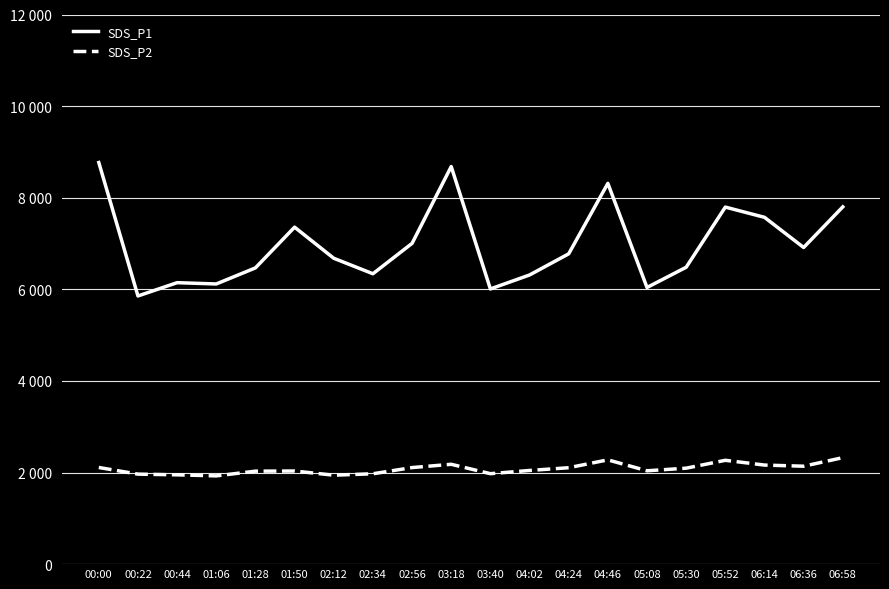

What is the difference between the SDS_P1 values at 05:30 and 01:06?

365.0